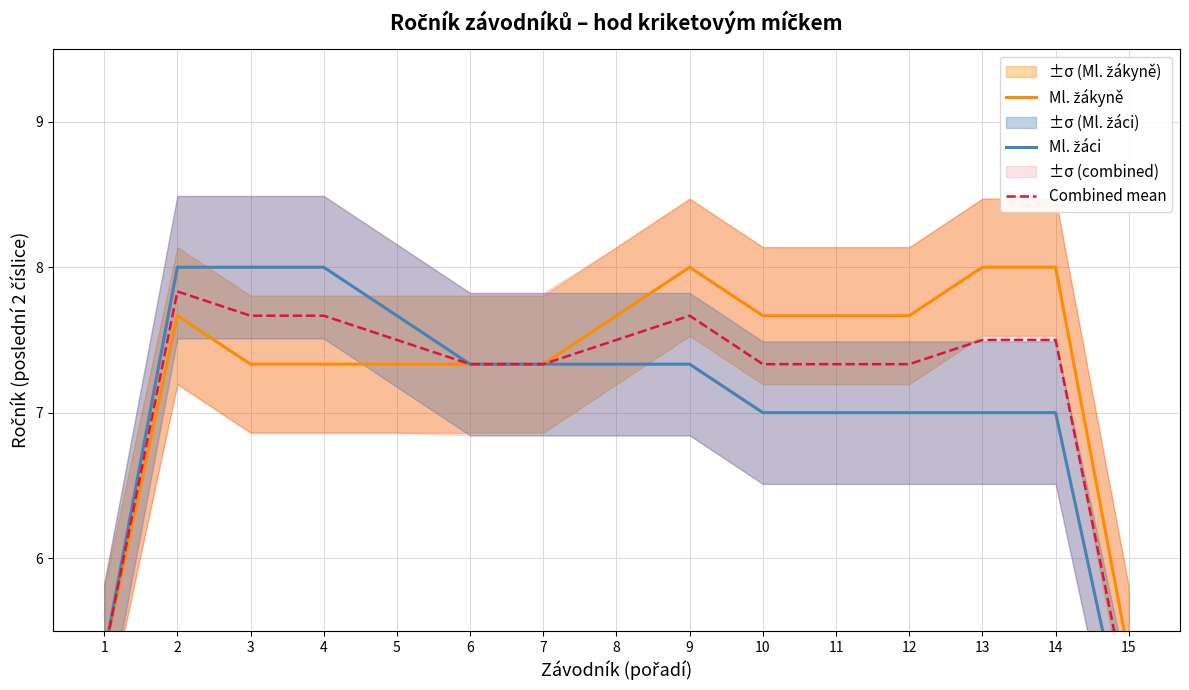

Reading left to right, what are all the values shown in this chart?

Ml. žákyně: 1=5.3	2=7.7	3=7.3	4=7.3	5=7.3	6=7.3	7=7.3	8=7.7	9=8.0	10=7.7	11=7.7	12=7.7	13=8.0	14=8.0	15=5.3
Ml. žáci: 1=5.3	2=8.0	3=8.0	4=8.0	5=7.7	6=7.3	7=7.3	8=7.3	9=7.3	10=7.0	11=7.0	12=7.0	13=7.0	14=7.0	15=4.7
Combined mean: 1=5.3	2=7.8	3=7.7	4=7.7	5=7.5	6=7.3	7=7.3	8=7.5	9=7.7	10=7.3	11=7.3	12=7.3	13=7.5	14=7.5	15=5.0